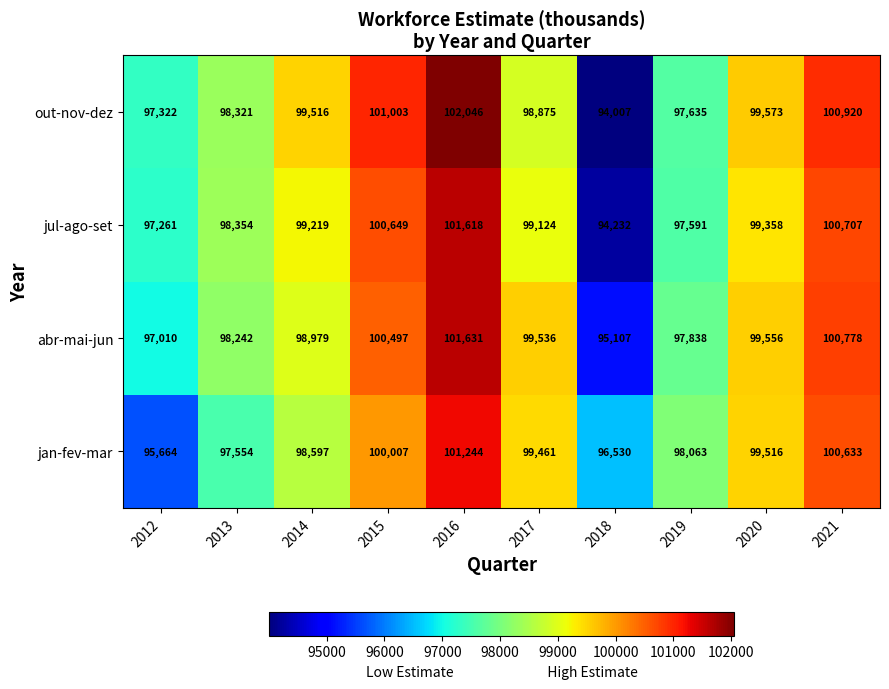

What is the total value across all series at 2019?

391127